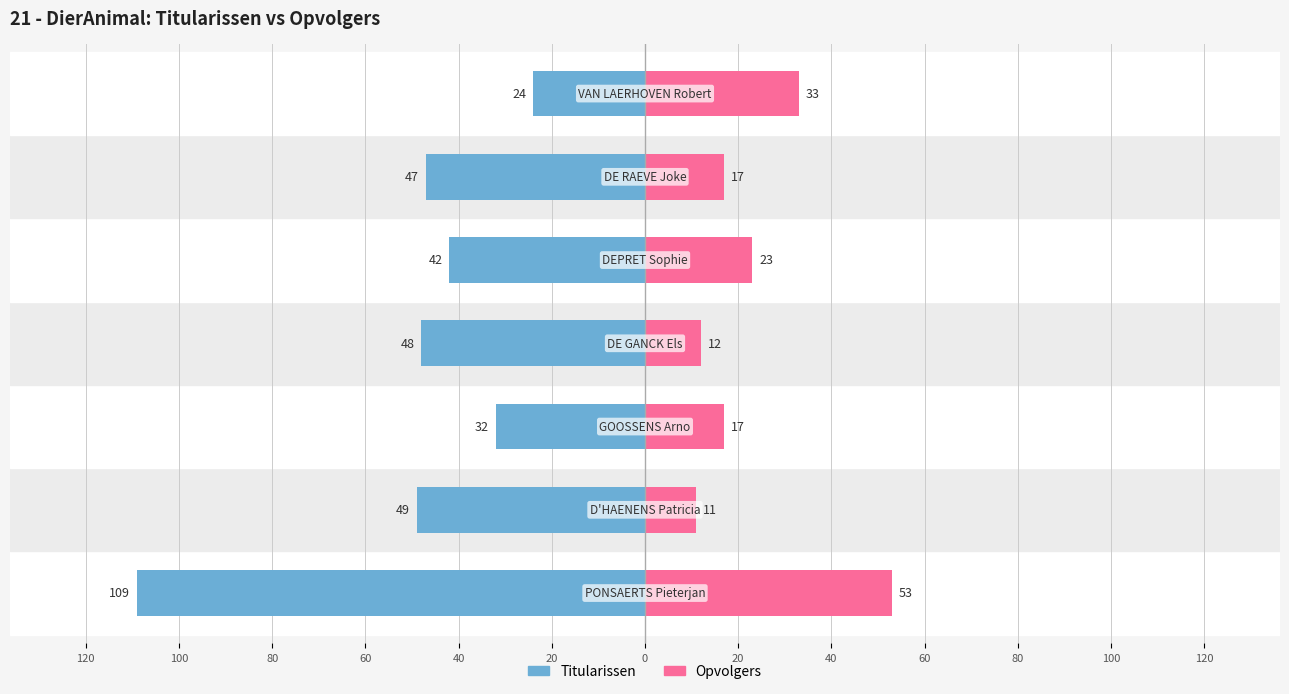

Reading right to left, transcribe all the data shown in this chart.

Titularissen: 0=-24	20=-47	40=-42	60=-48	80=-32	100=-49	120=-109
Opvolgers: 0=33	20=17	40=23	60=12	80=17	100=11	120=53